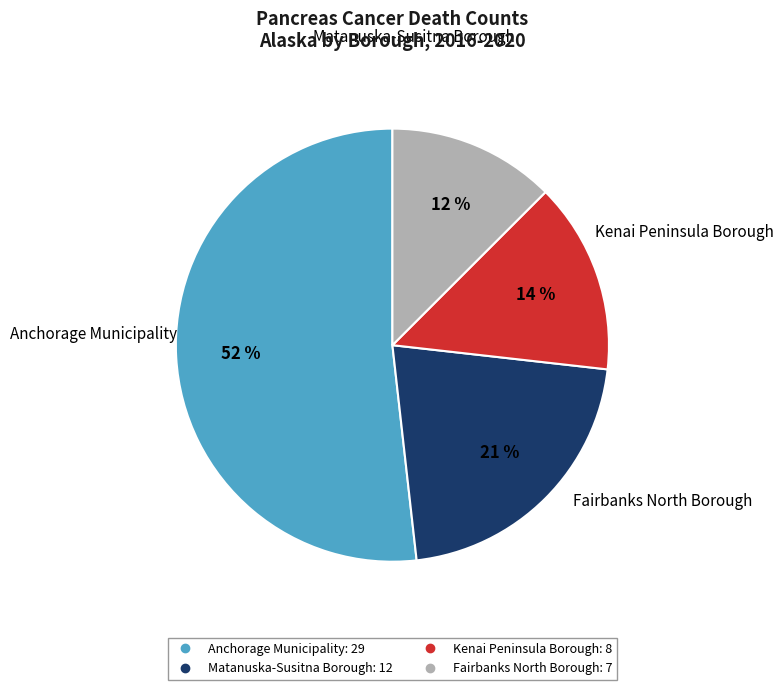

What is the ratio of the value at Matanuska-Susitna Borough to the value at Kenai Peninsula Borough?

1.5